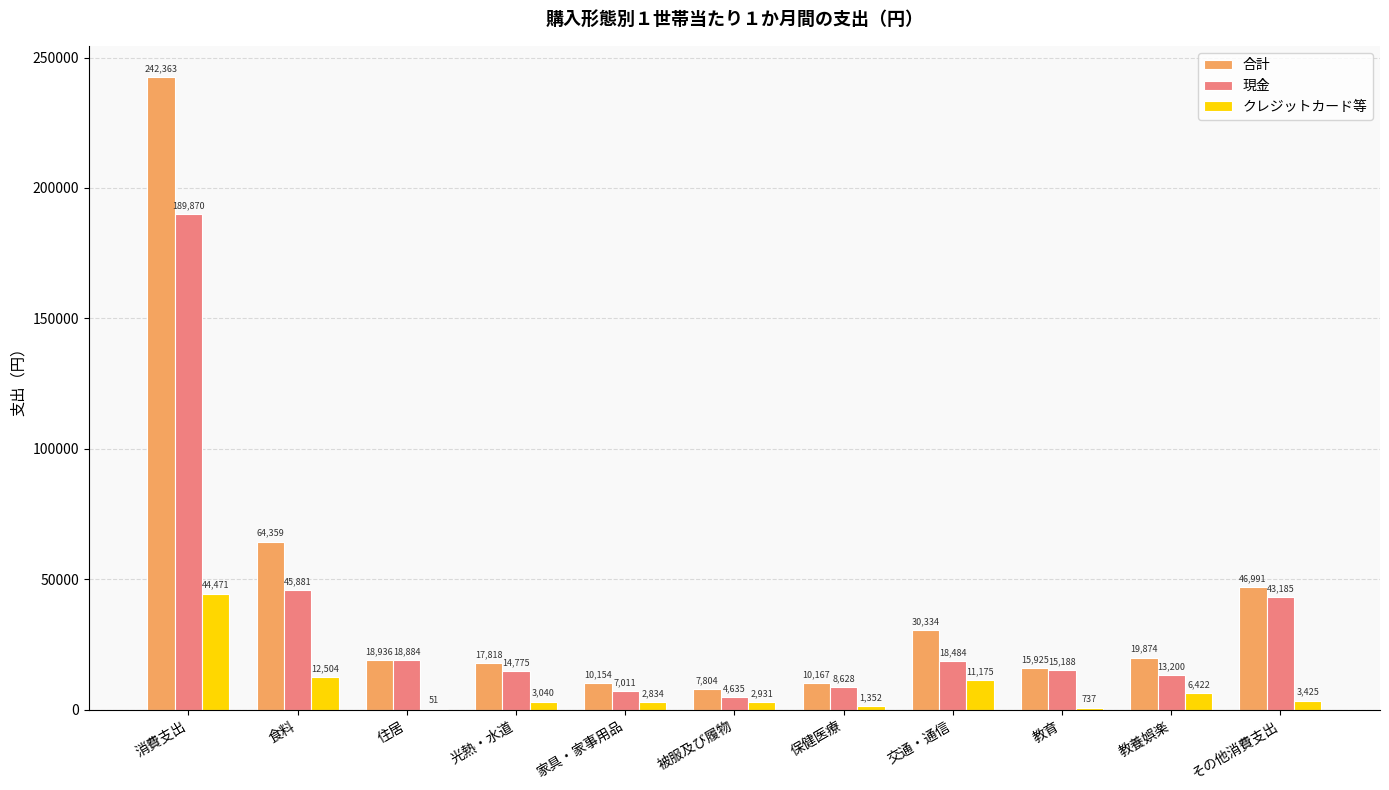

What is the sum of the 合計 values at 住居 and 被服及び履物?

26740